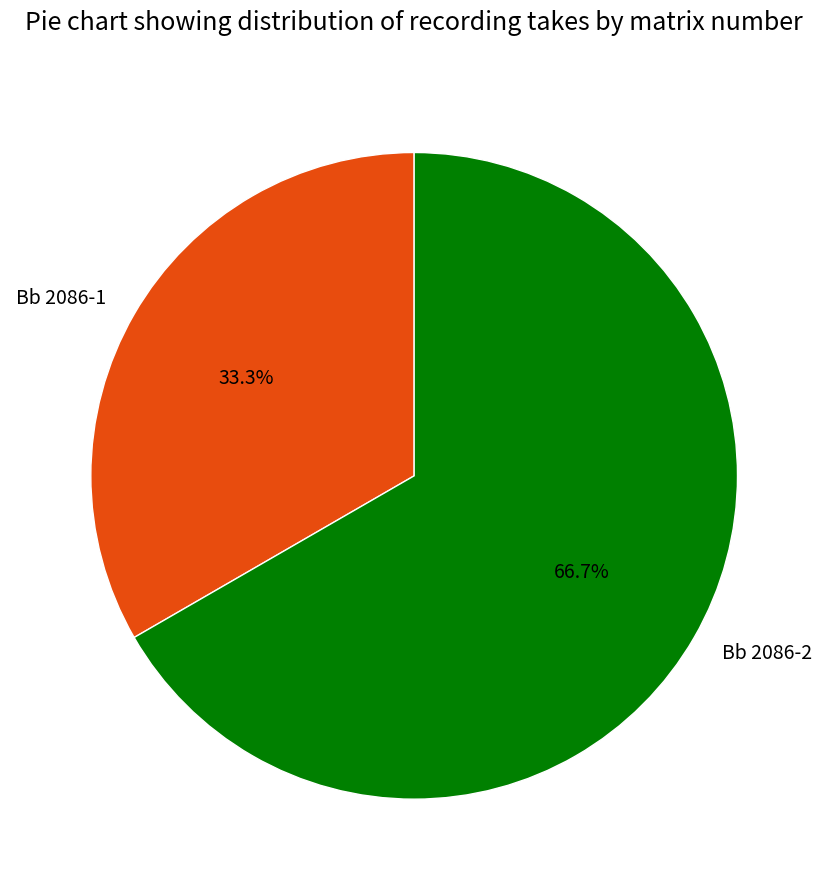

To the nearest percent, what is the combined percentage of Bb 2086-1 and Bb 2086-2?

100%